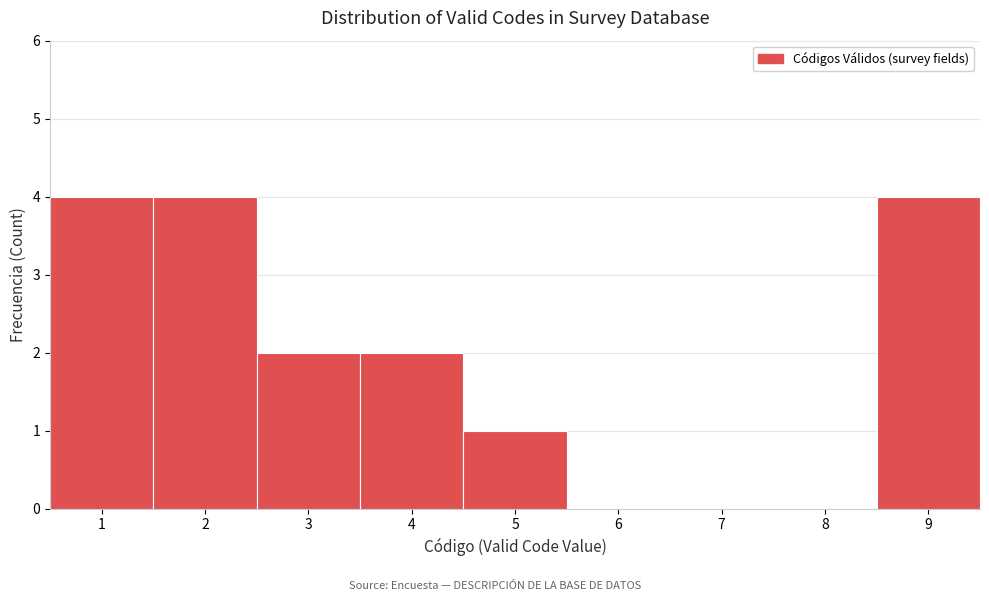

How tall is the bar that spans 4.5 to 5.5 on the x-axis? The values are not printed on the chart, so give them approximately, as read against the axis.

1